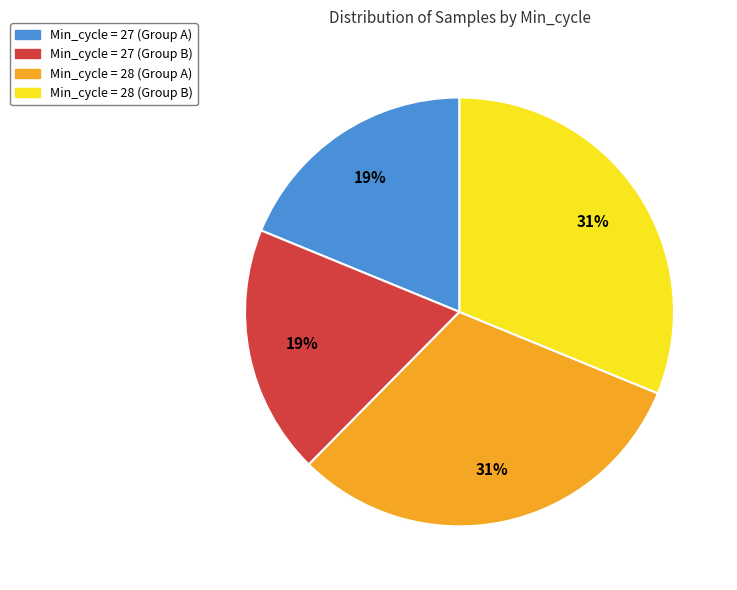

Does any single category account for the majority?

No